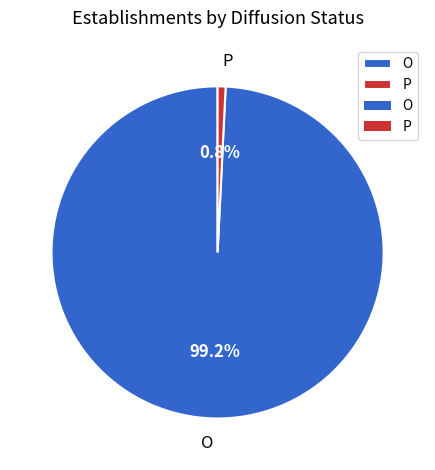

To the nearest percent, what portion does P represent?

1%